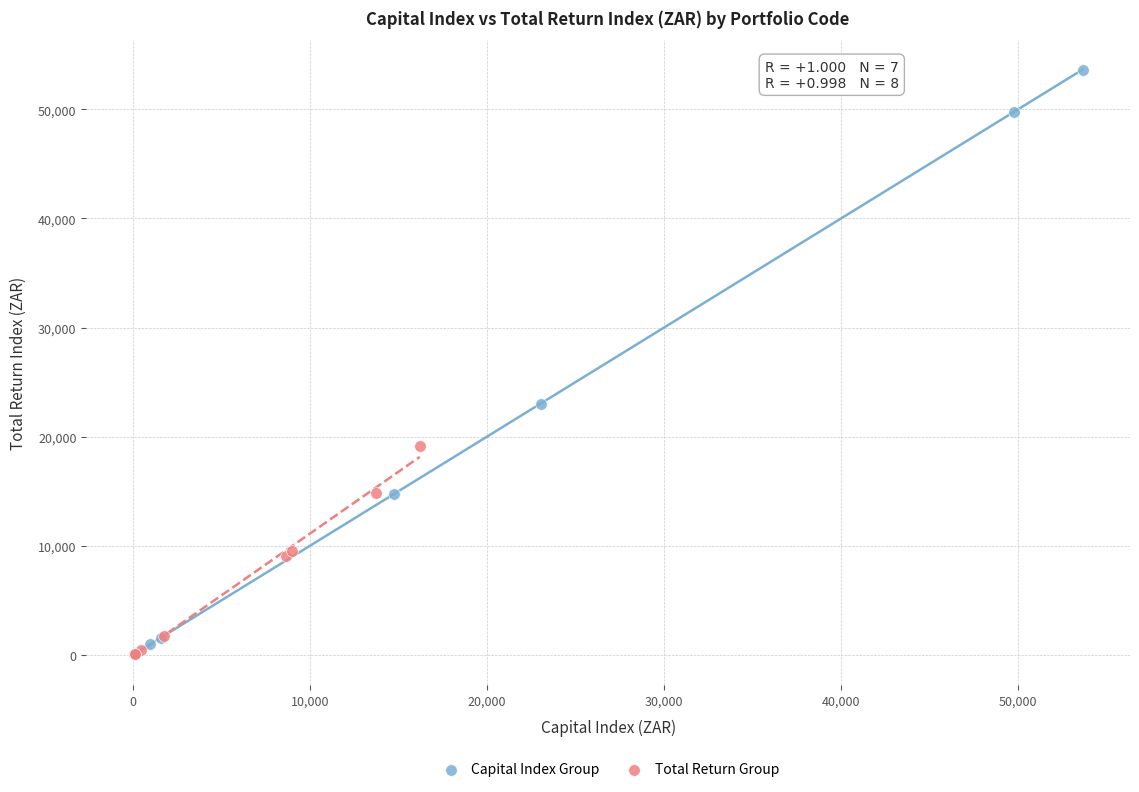

Which series reaches the maximum Y coordinate?

Capital Index Group